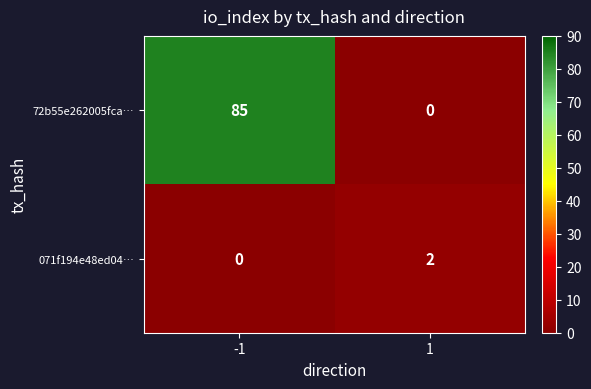

The 071f194e48ed04… series shows 4 at 1. True or false?

False